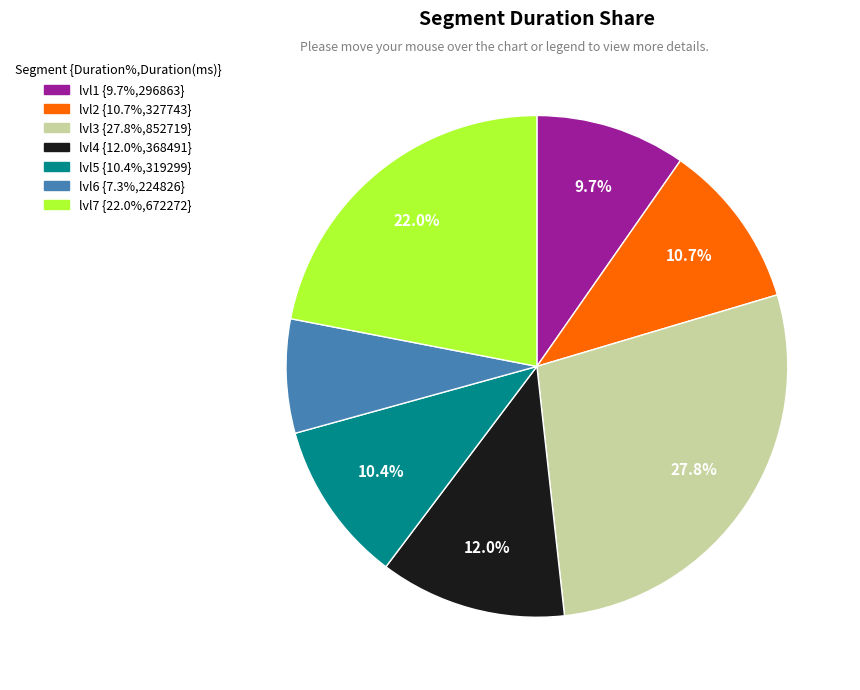

Is there any slice that represents more than half of the pie?

No